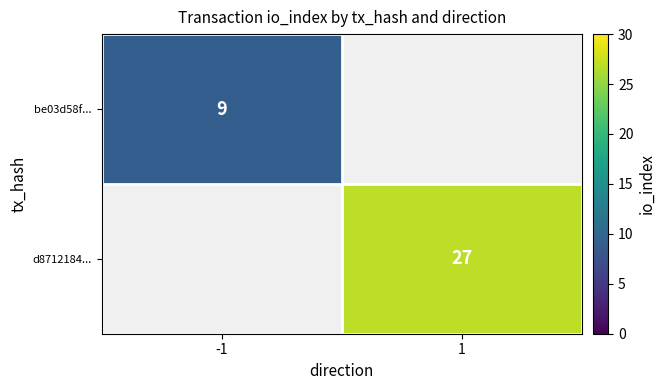

Is it true that d8712184... equals 44 at 1?

False